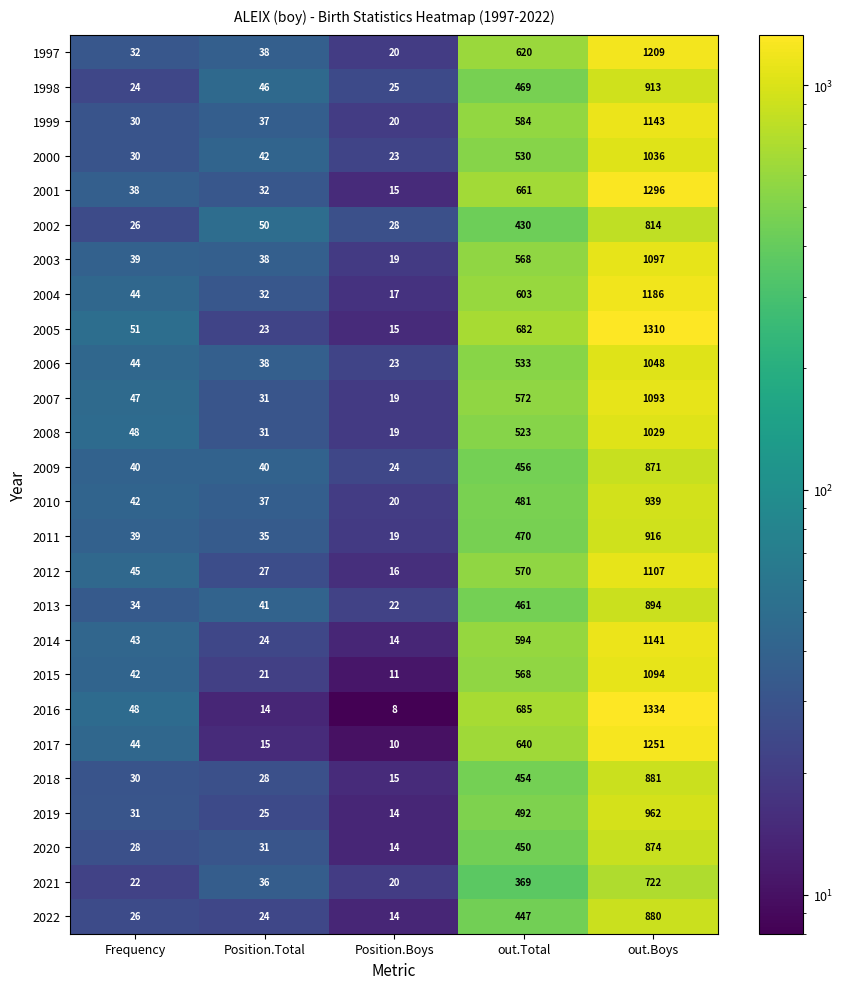

Which series has the largest range (max minus min)?

2016